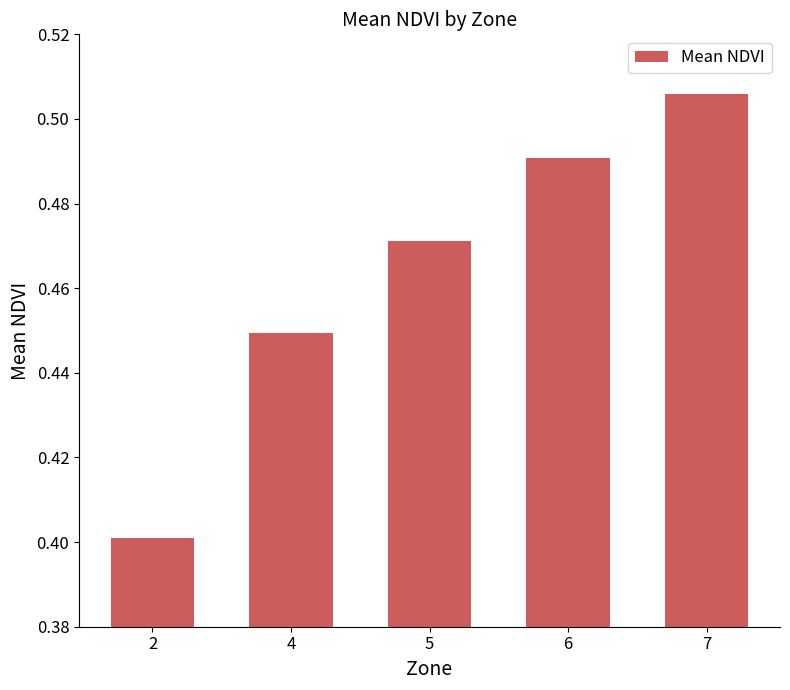

At which category does the chart reach its peak across all series?

7